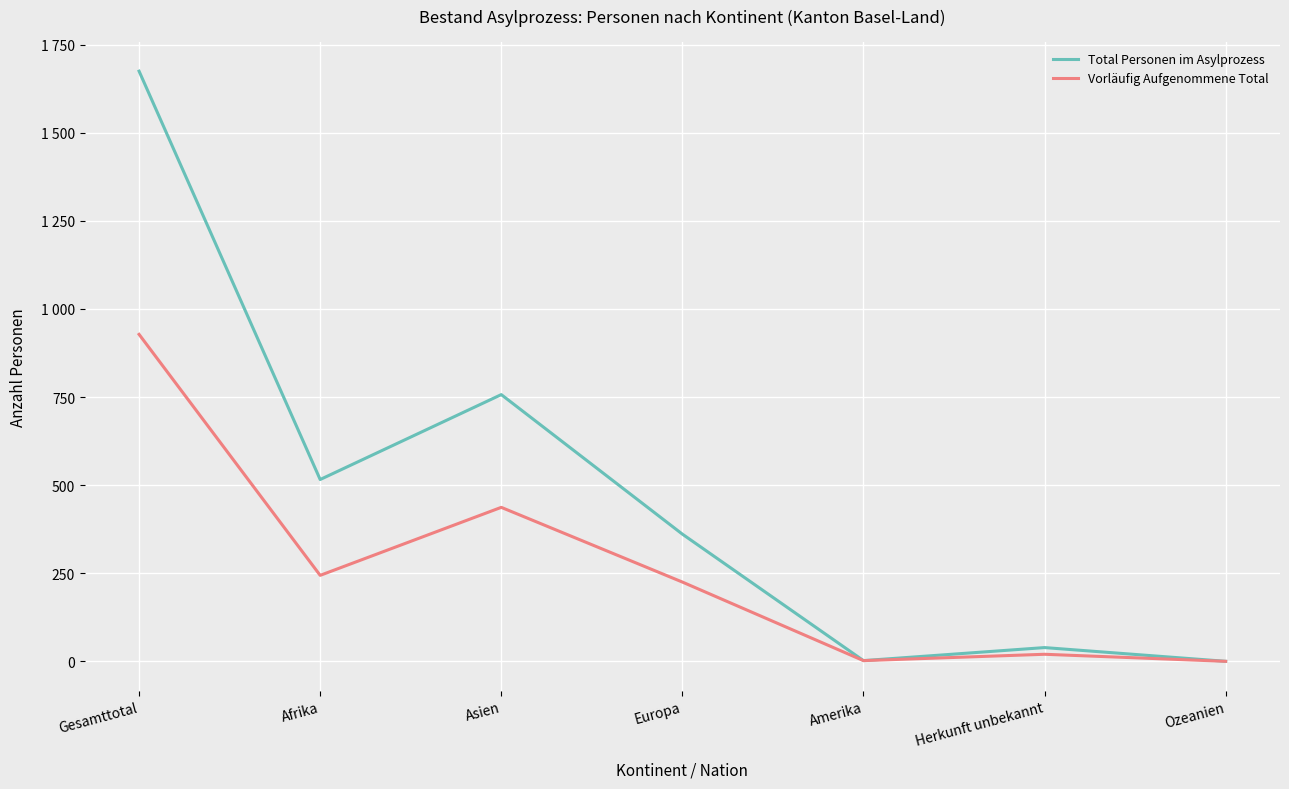

What is the label of the 7th point from the right?

Gesamttotal